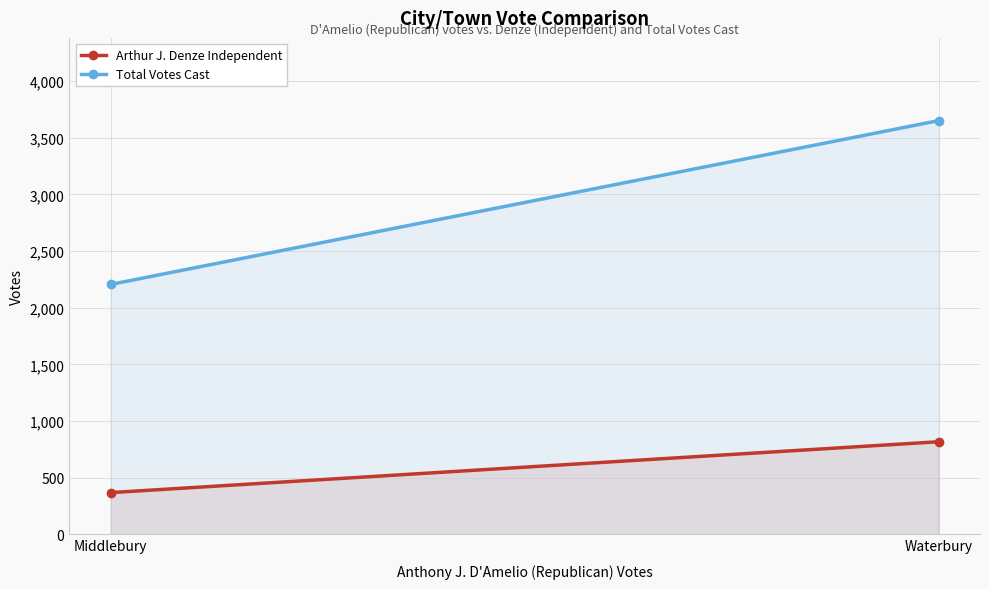

Rank the series by their average value, from highest to lowest.

Total Votes Cast, Arthur J. Denze Independent